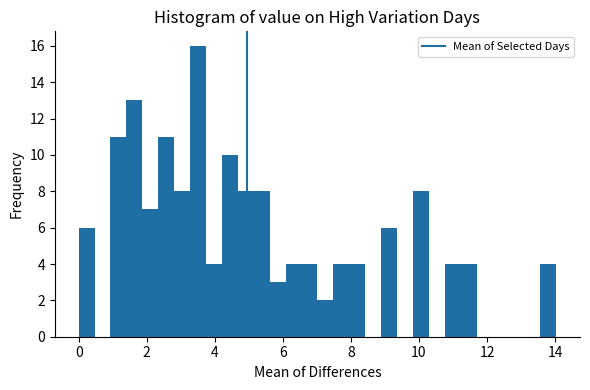

Read against the x-axis, roughly where is the centre of the tallest bar?

3.6